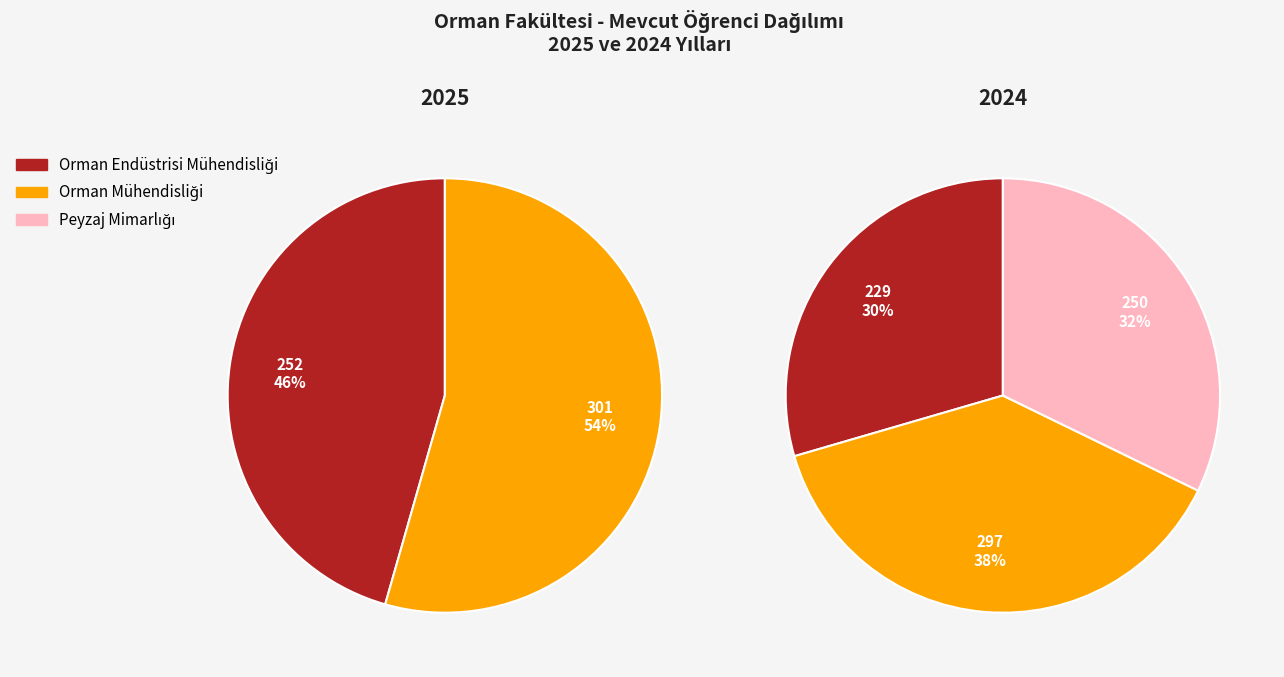

To the nearest percent, what is the combined percentage of Orman Endüstrisi Mühendisliği and Orman Mühendisliği?

100%